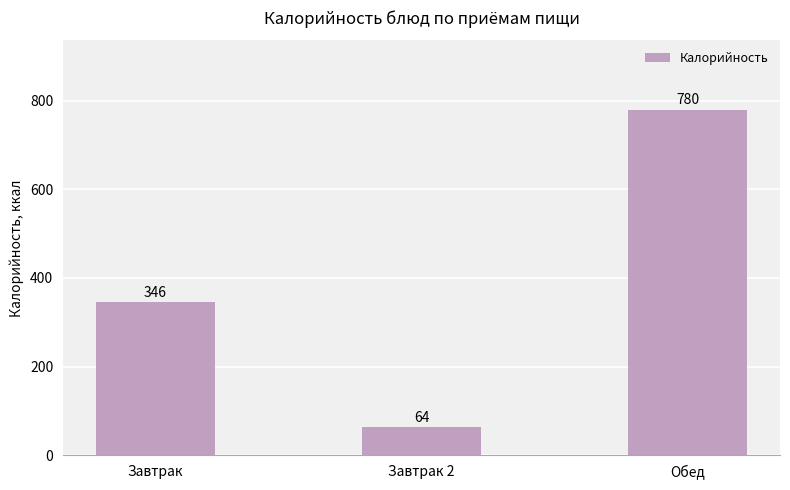

How many series are shown in this chart?

1